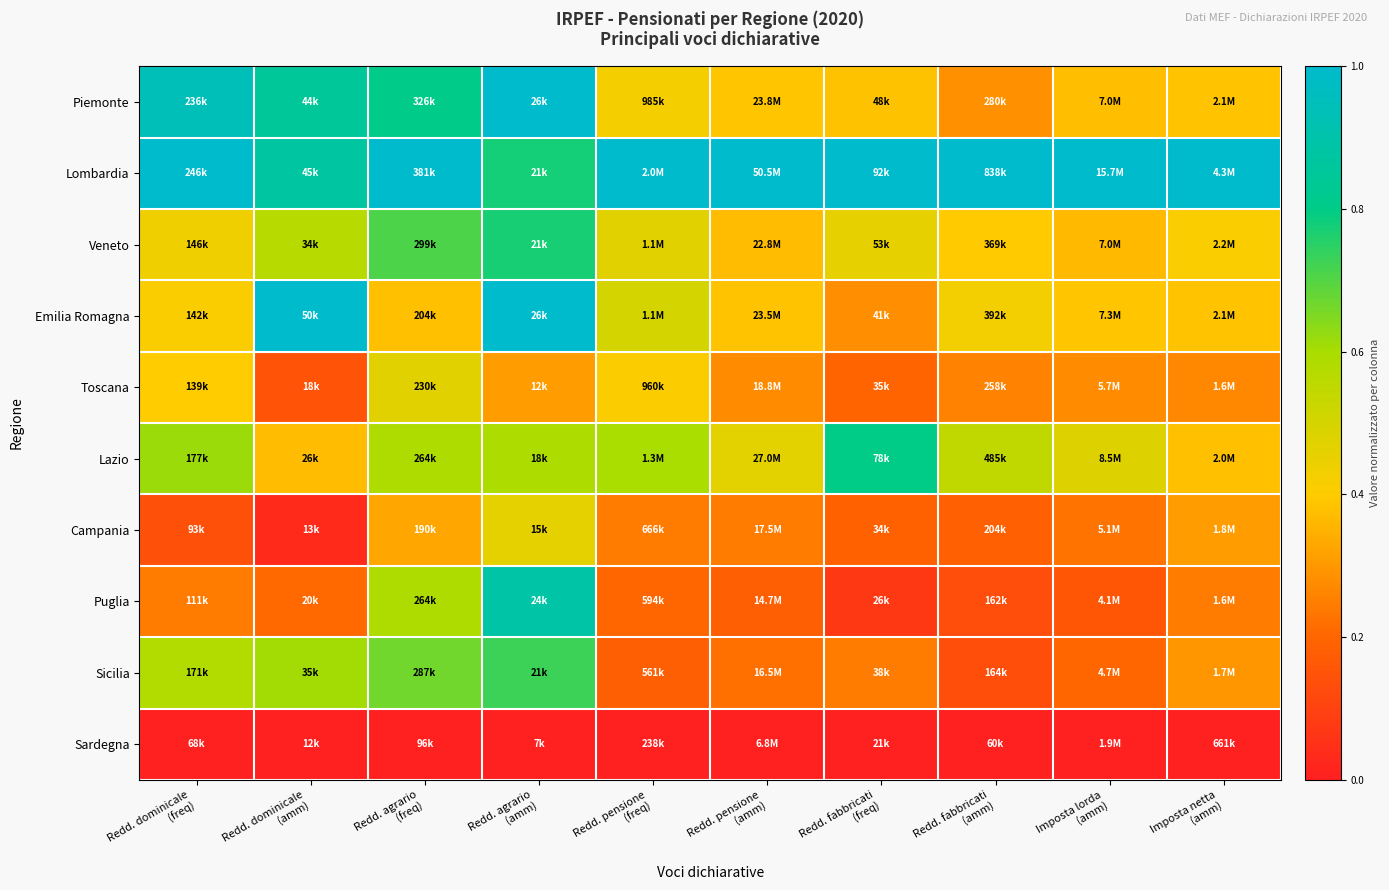

At how many categories does at least one series exceed 0?

10